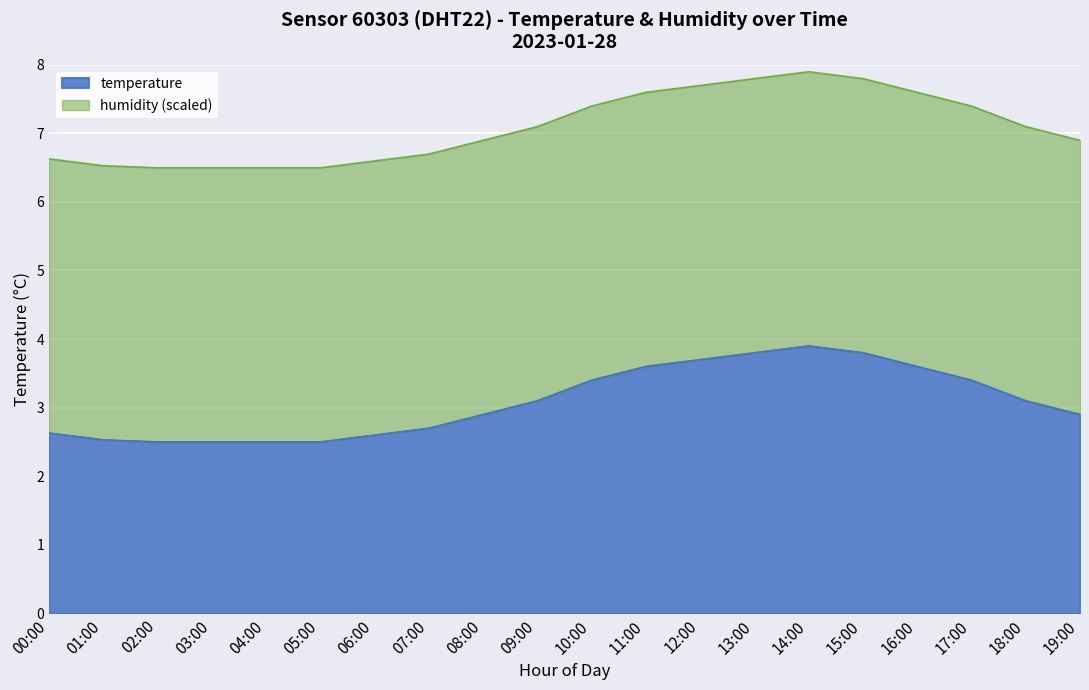

What position from the right is 09:00?

11